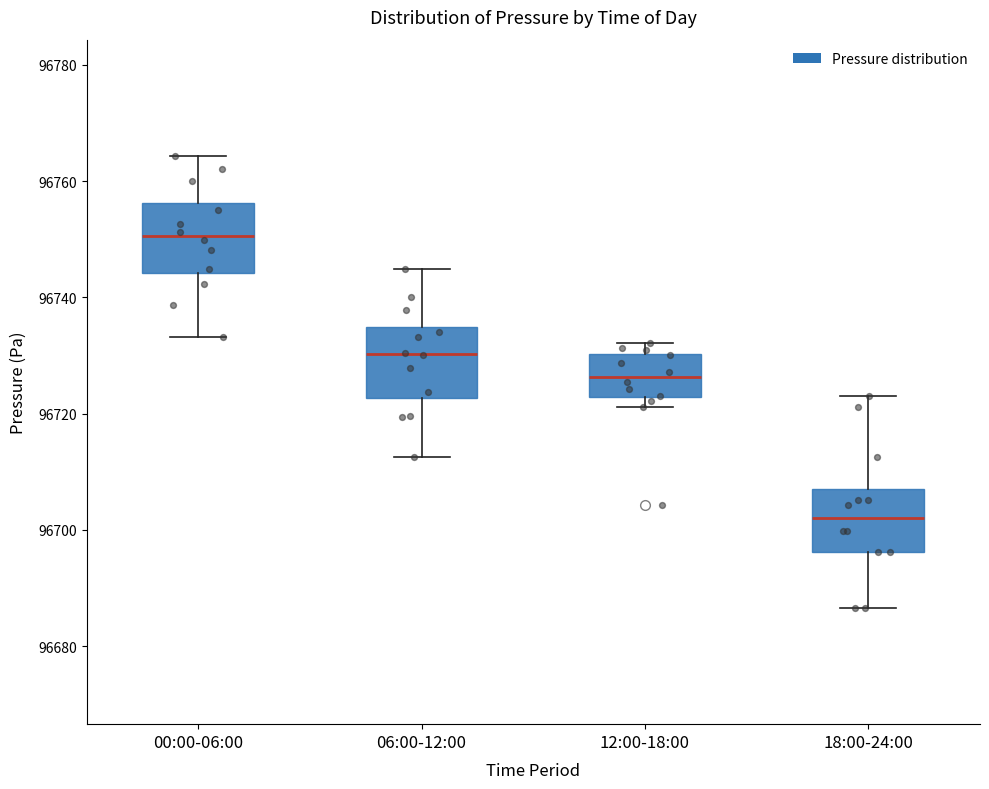

Where is the lower edge of the box for 12:00-18:00 on the y-axis? The values are not printed on the chart, so give them approximately, as read against the axis.

96722